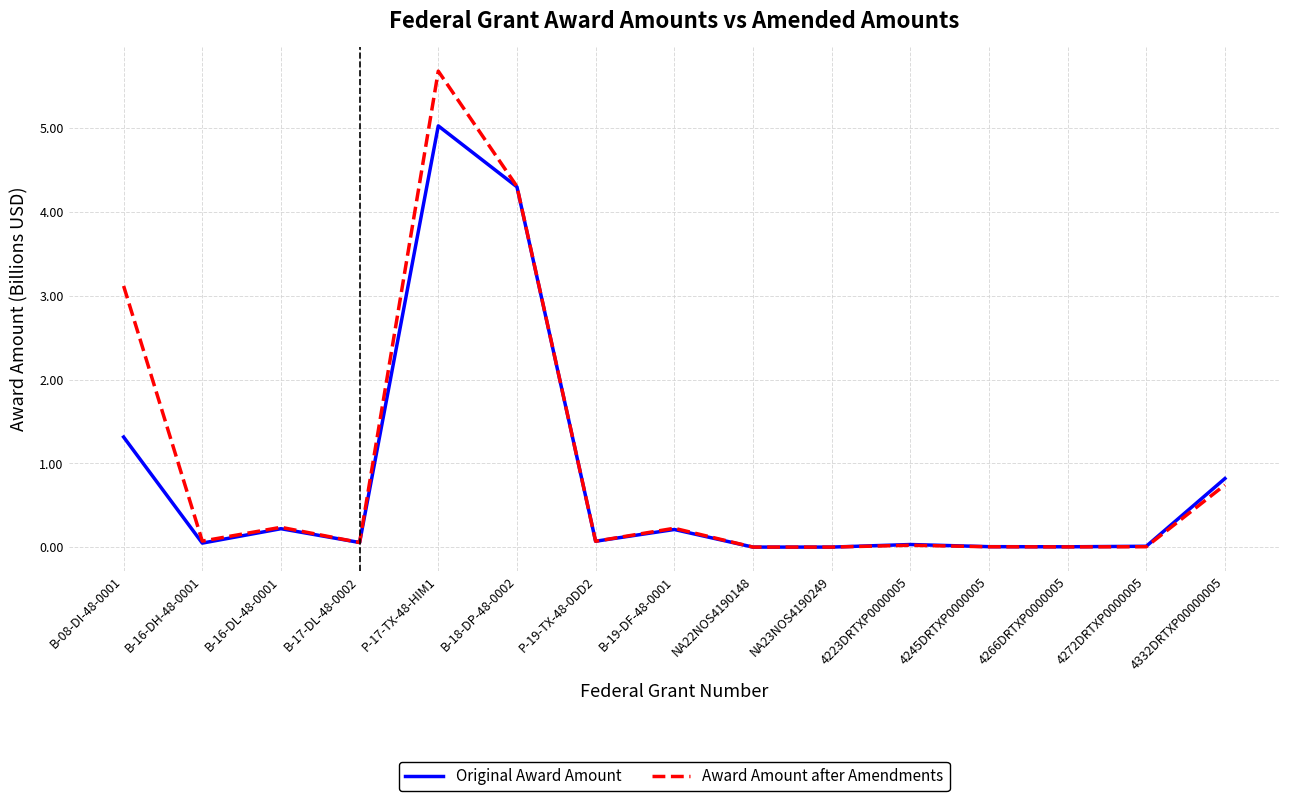

The value of Original Award Amount at NA22NOS4190148 is 0.0. True or false?

True